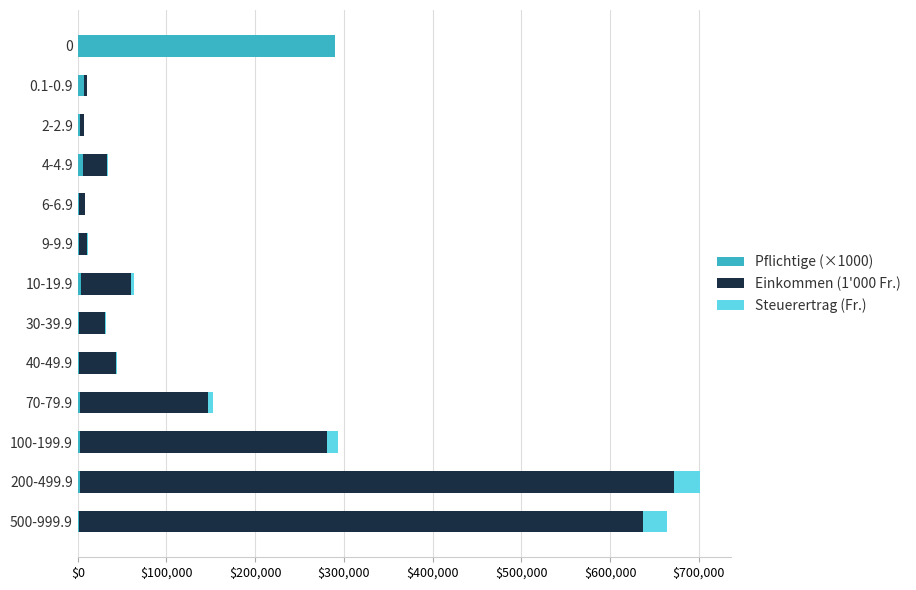

Which series has the largest total across all categories?

Einkommen (1'000 Fr.)